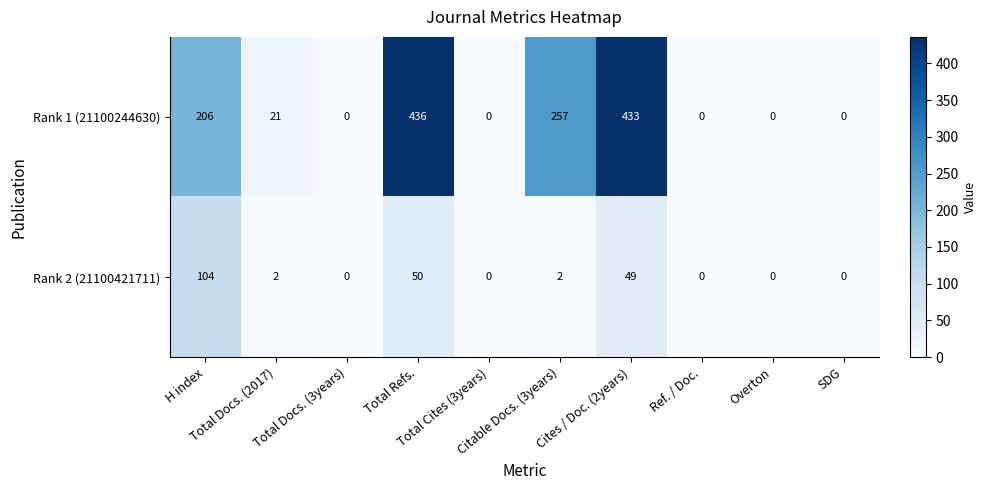

List the series in order of their peak value, highest first.

Rank 1 (21100244630), Rank 2 (21100421711)